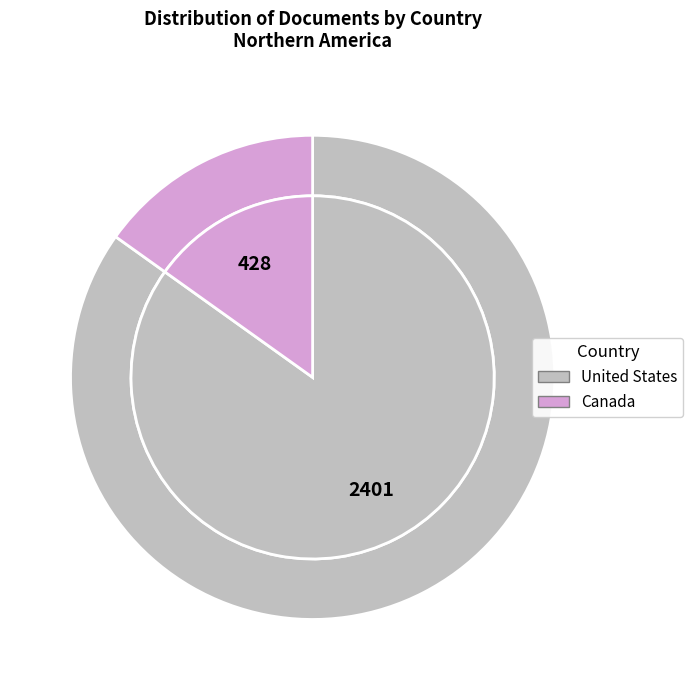

Which category has the smallest portion of the pie?

Canada